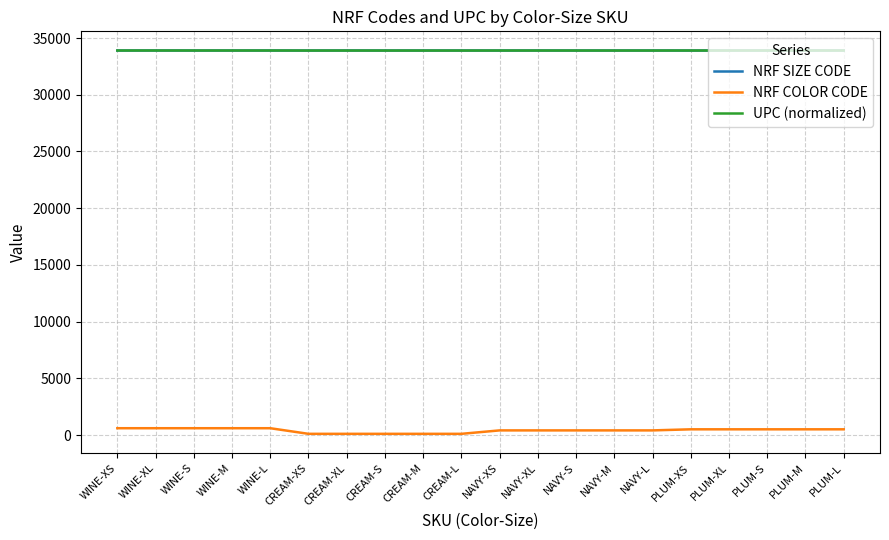

True or false: NRF SIZE CODE and NRF COLOR CODE cross at least once.

False